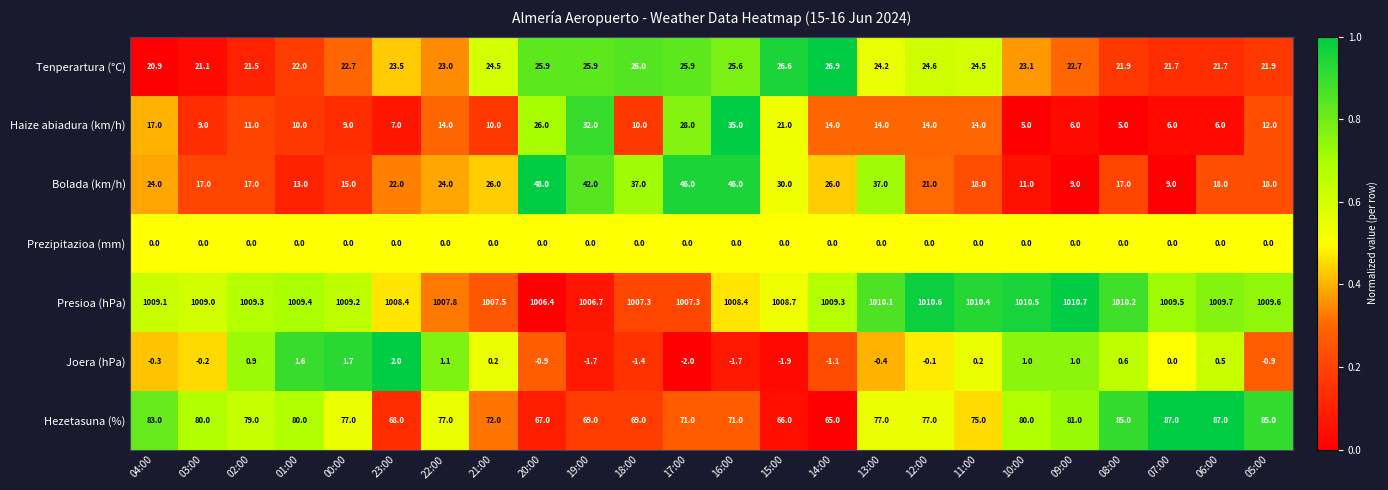

Which series has the largest range (max minus min)?

Bolada (km/h)